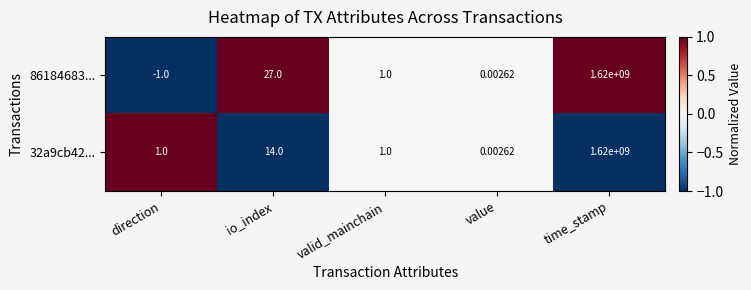

At how many categories does at least one series exceed 0?

5